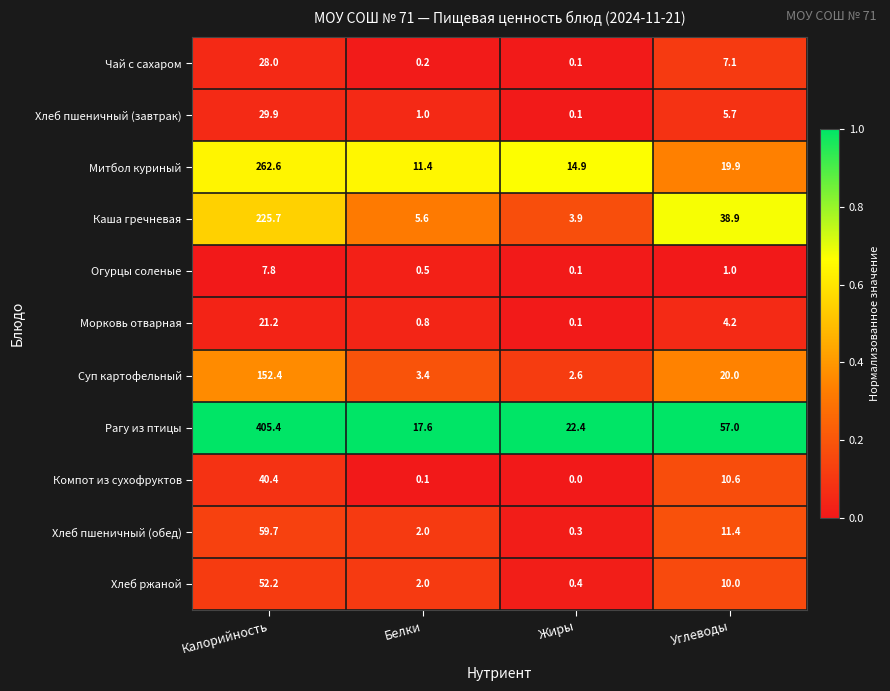

The Хлеб пшеничный (обед) series shows 4.1 at Углеводы. True or false?

False